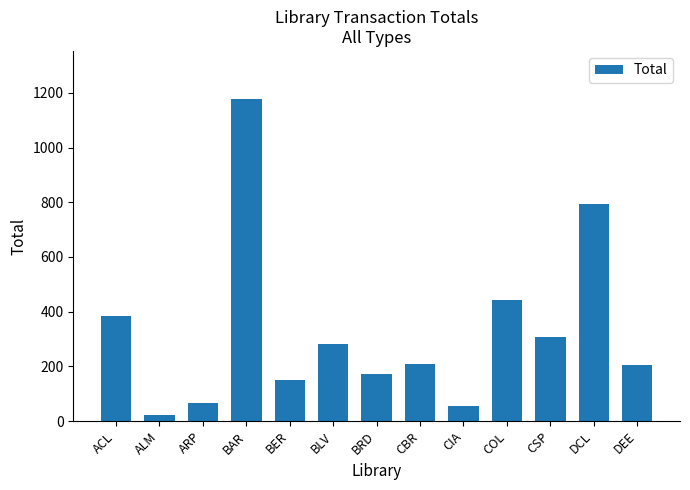

Which label corresponds to the largest value in the chart?

BAR